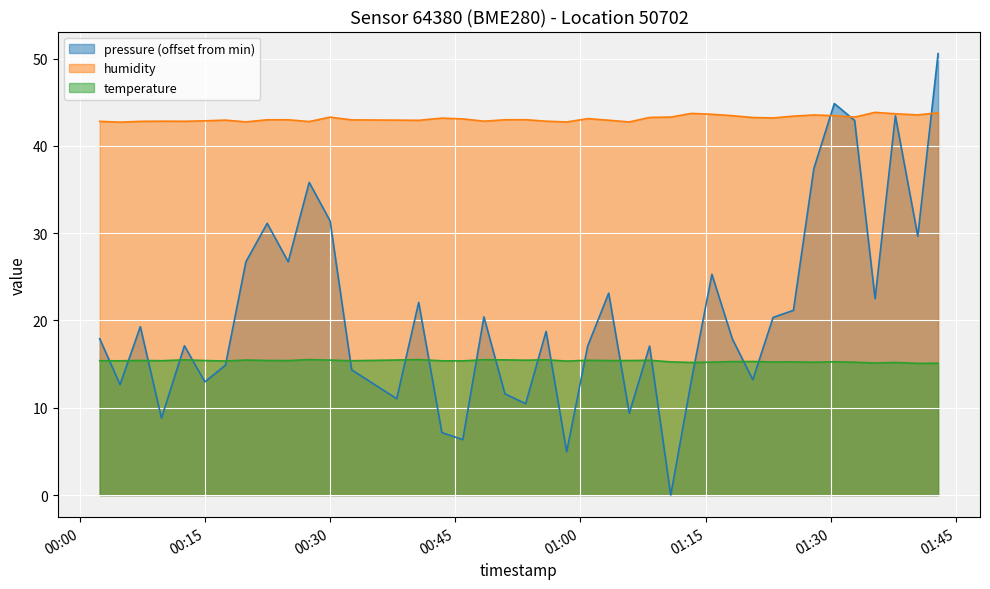

What is the maximum value for humidity?

43.8